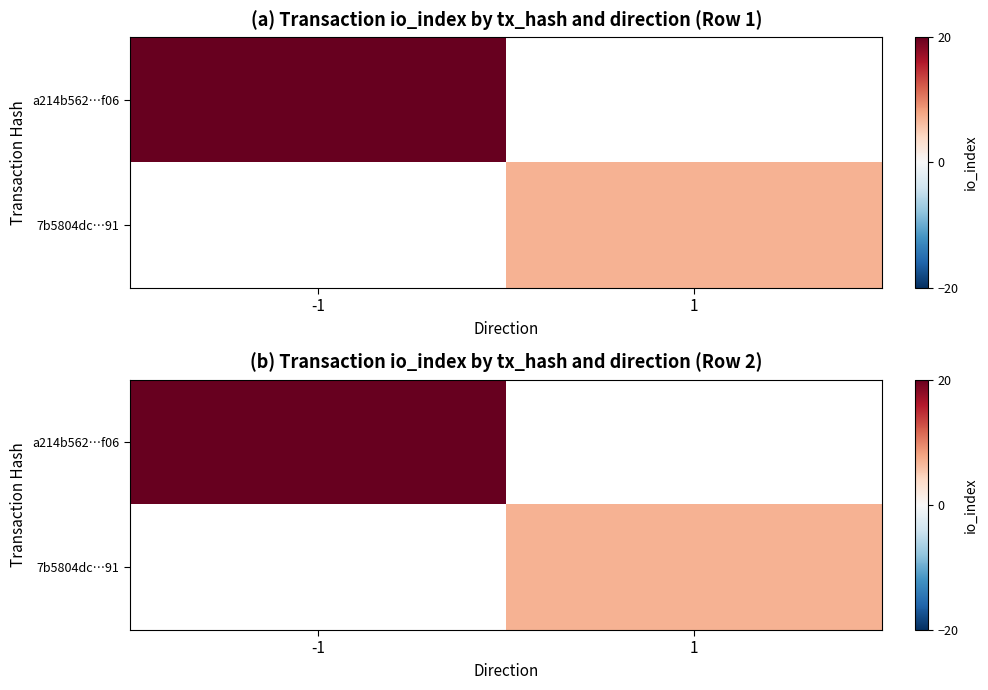

What is the minimum value shown in the chart?

7.0